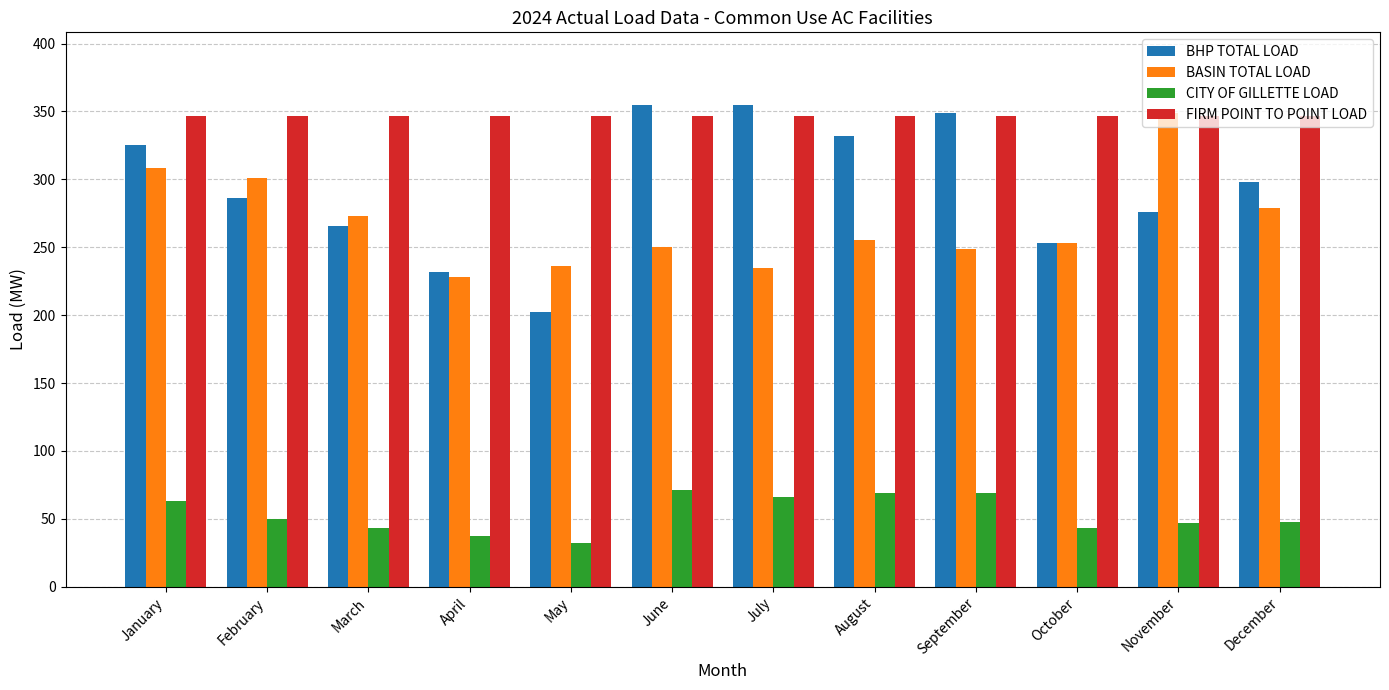

What is the spread (max minus min) of values at September?

280